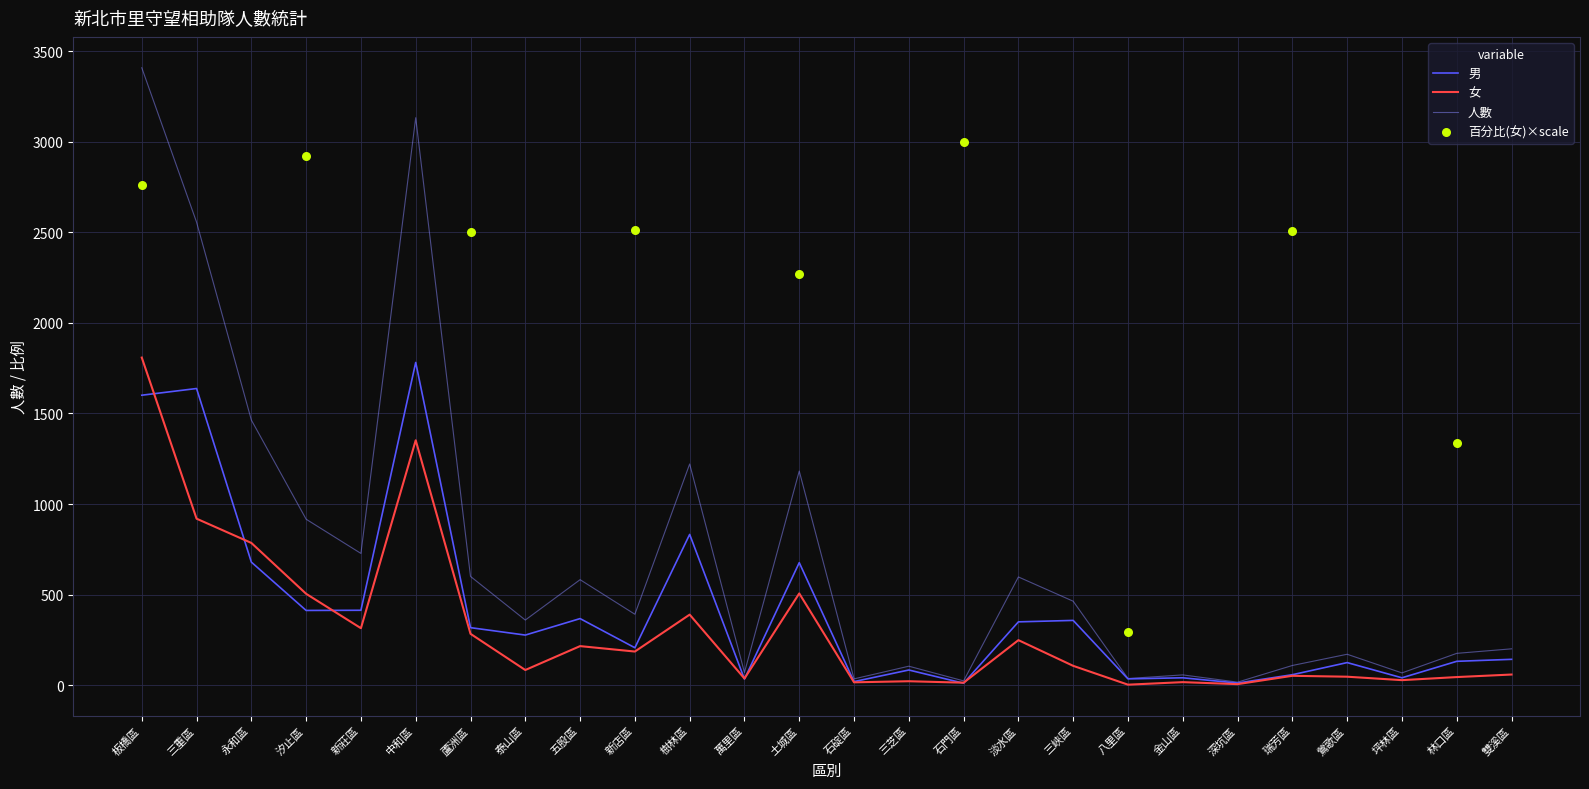

The value of 人數 at 中和區 is 1467. True or false?

False